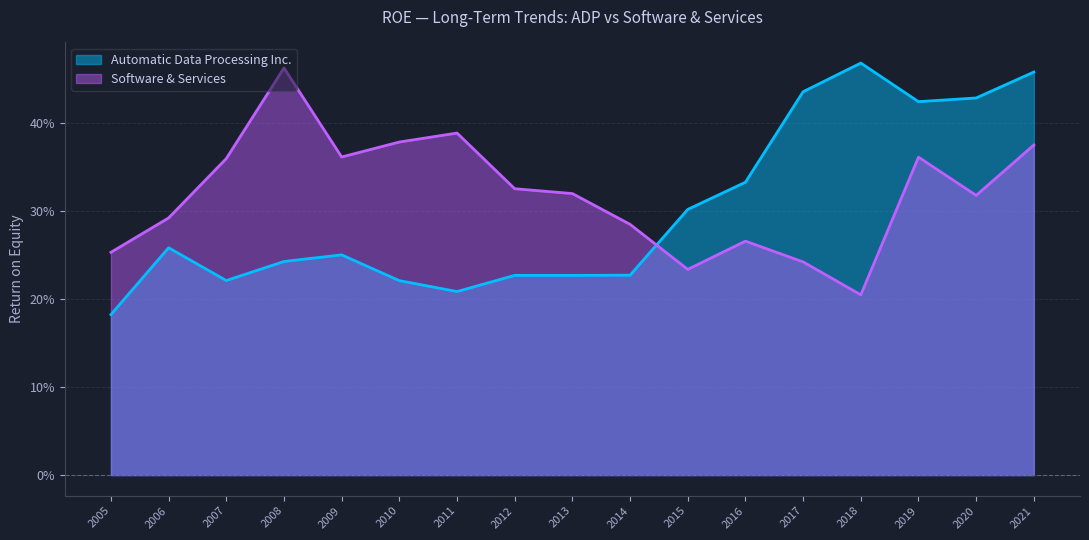

Which series has the widest spread of values?

Automatic Data Processing Inc.